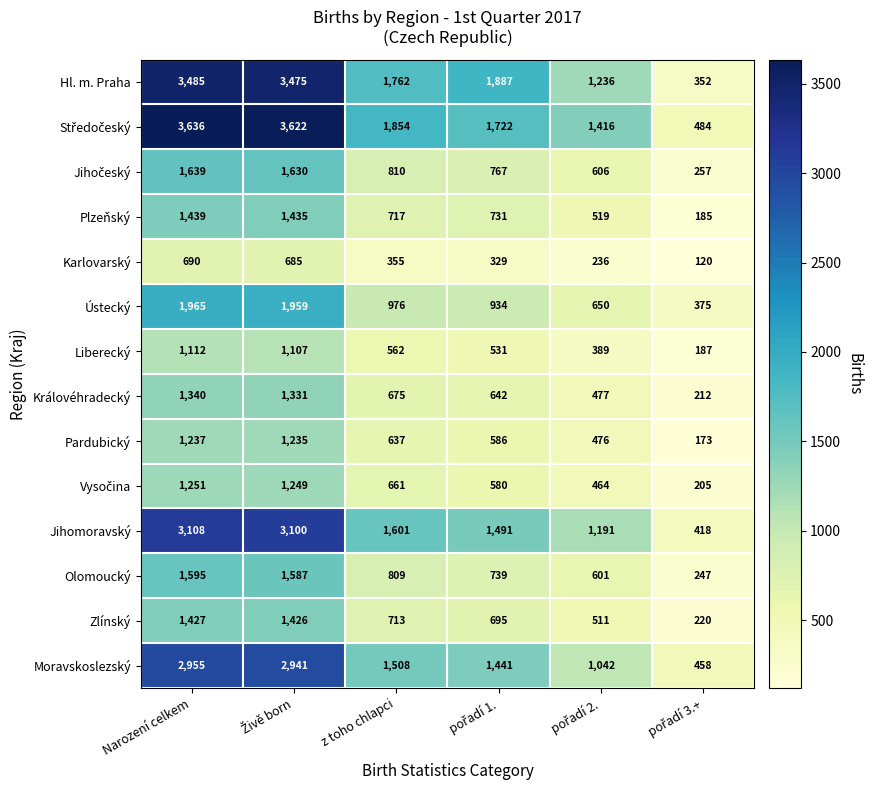

At which category does the chart reach its peak across all series?

Narození celkem